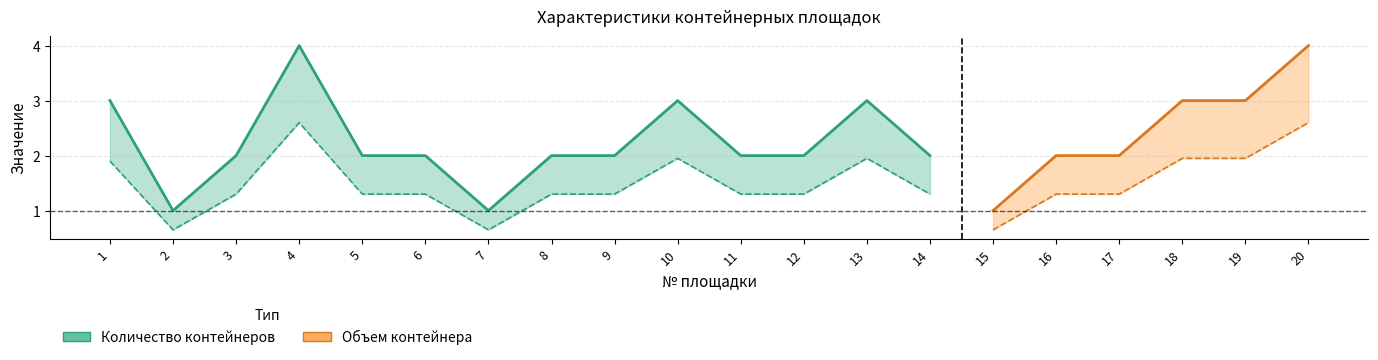

Between 2 and 9, which is larger?

9